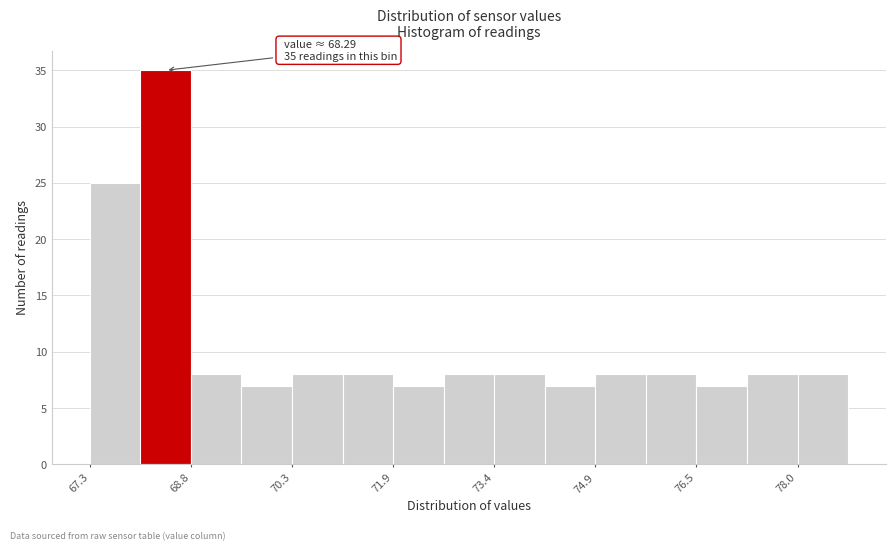

Around what value on the x-axis is the tallest bar? Give the approximate position of its centre, as read against the axis.

68.4